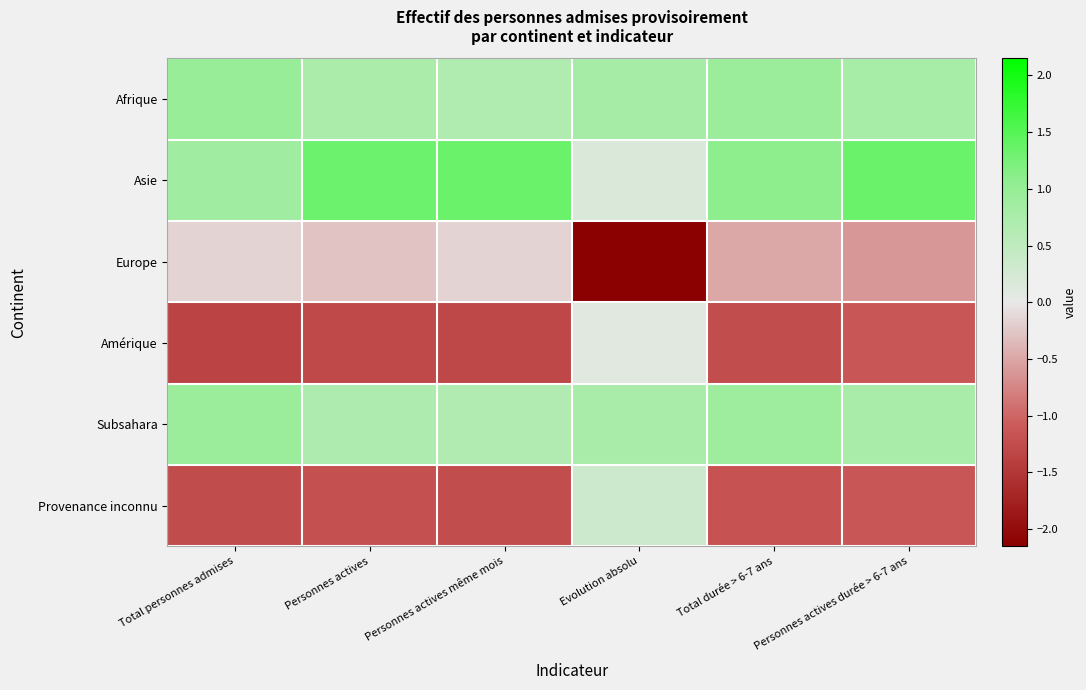

At which category is the sum across all series the highest?

Personnes actives durée > 6-7 ans